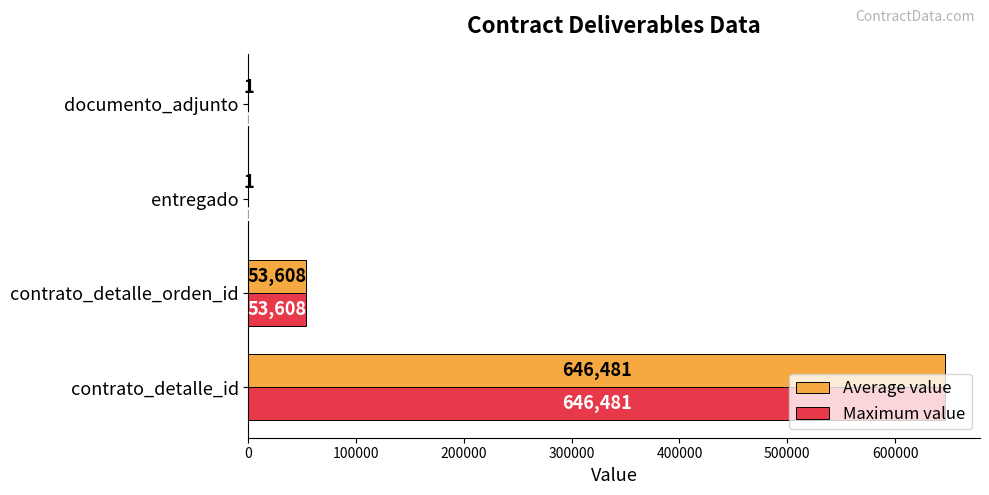

What is the total value across all series at contrato_detalle_orden_id?

107216